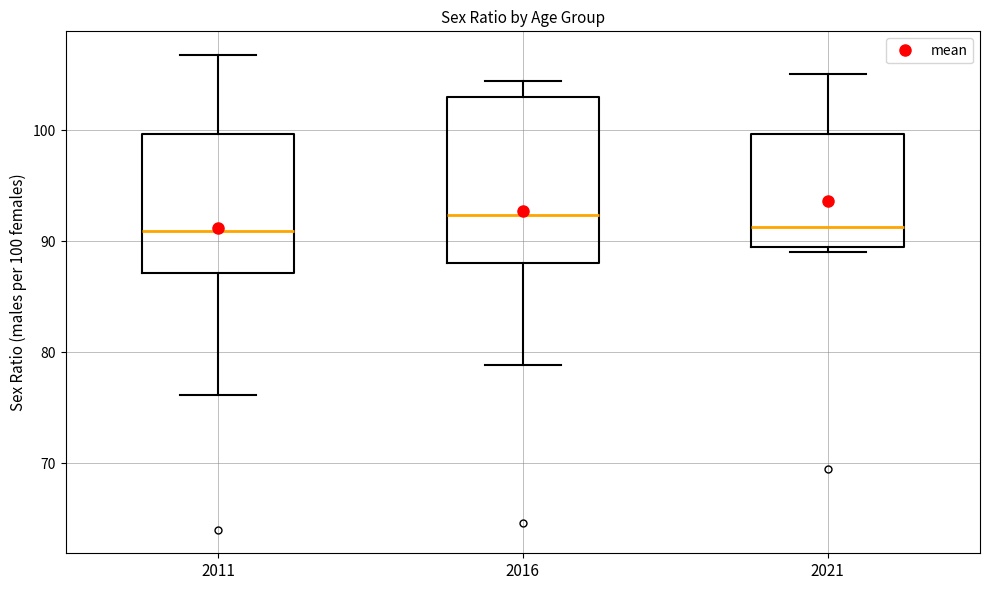

Where is the lower edge of the box at x = 2016 on the y-axis? The values are not printed on the chart, so give them approximately, as read against the axis.

88